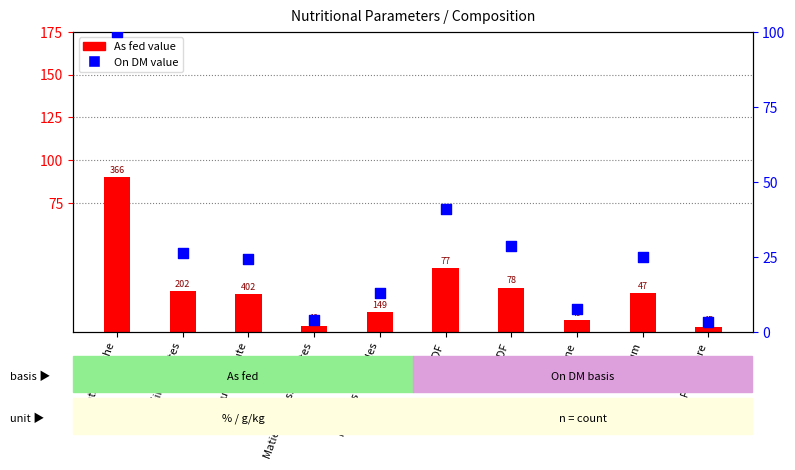

At which category is the sum across all series the highest?

Matière sèche